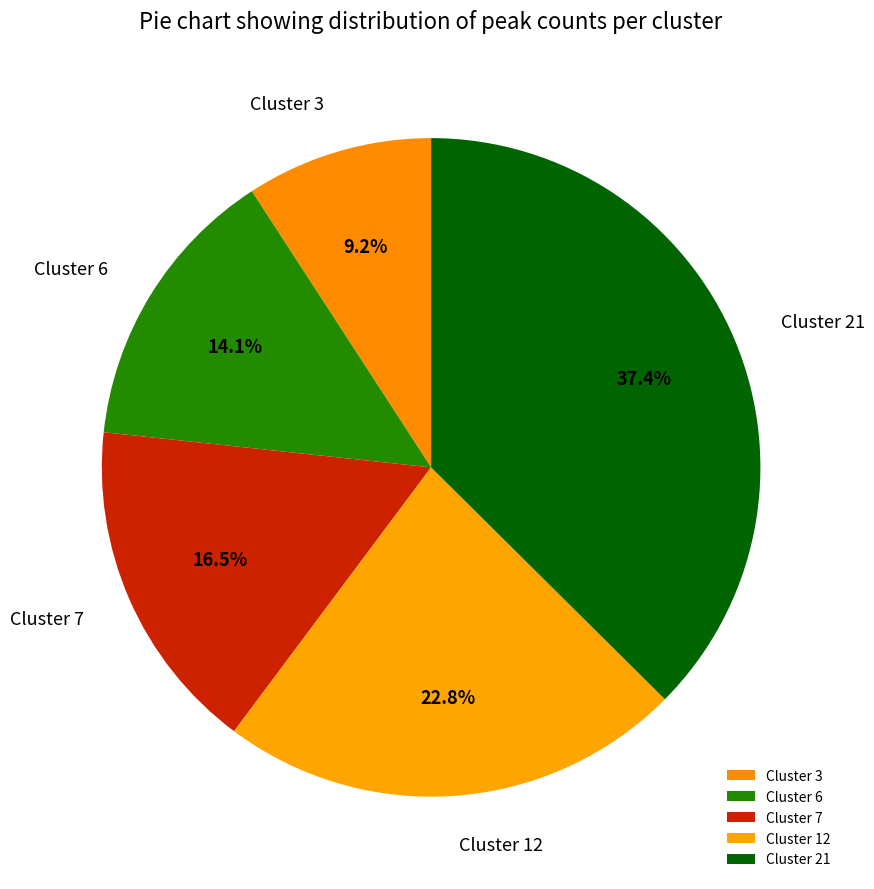

To the nearest percent, what is the difference between the Cluster 3 and Cluster 6 slice percentages?

5%